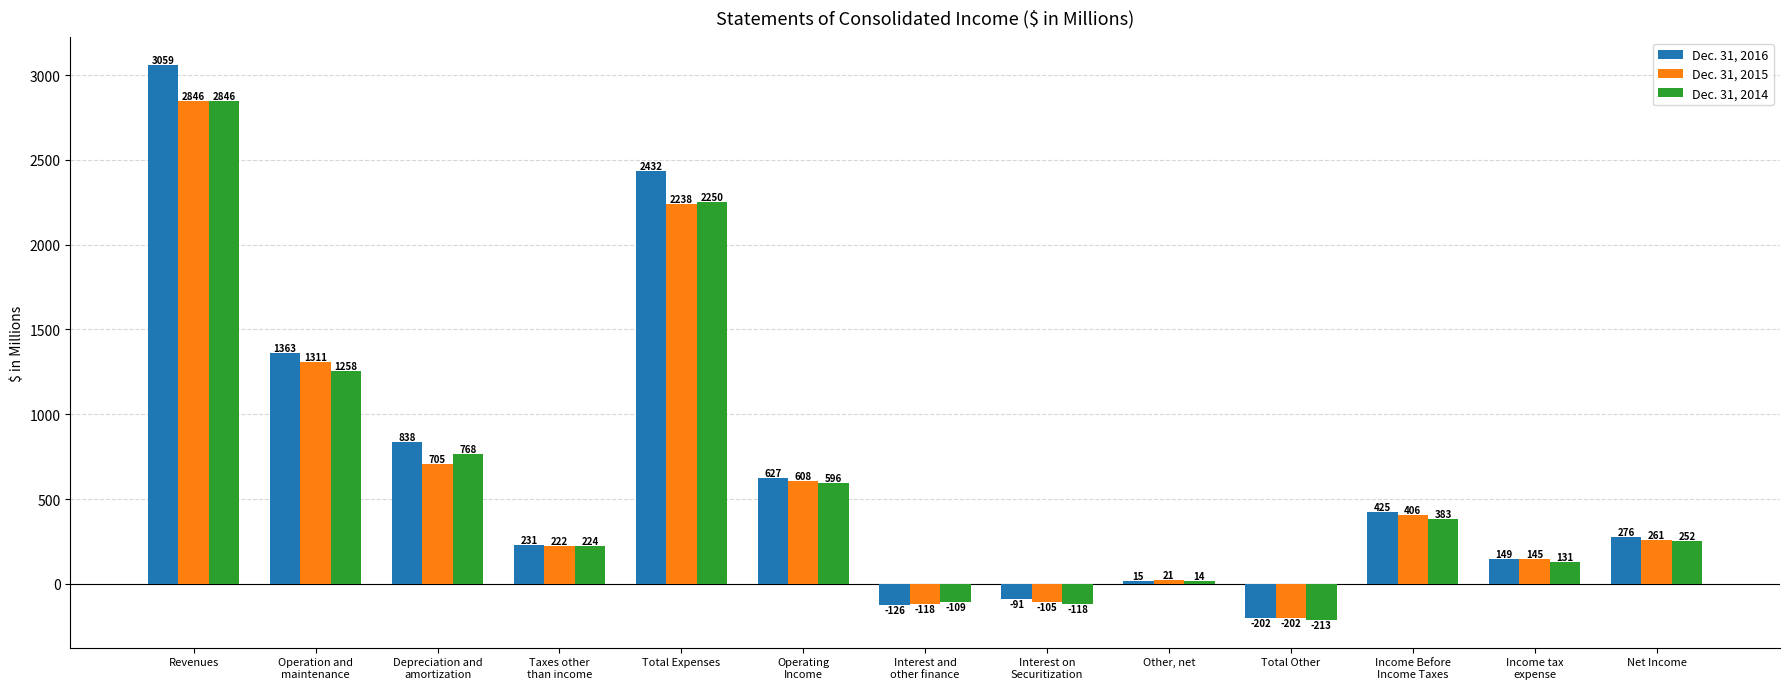

What is the minimum value for Dec. 31, 2015?

-202